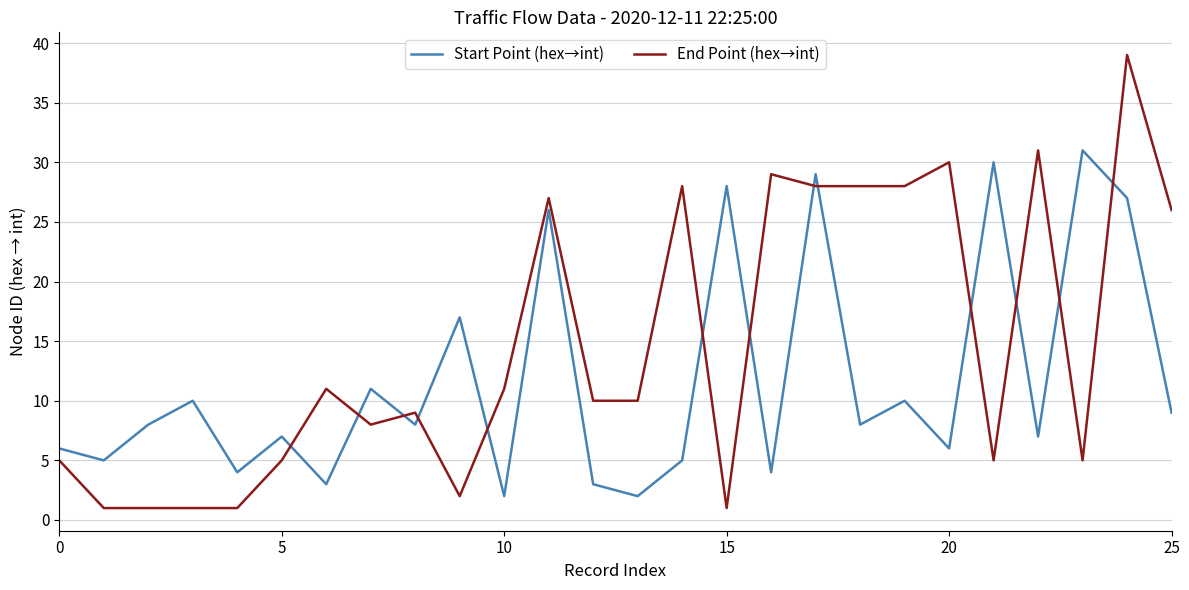

What is the difference between the maximum and minimum values in the Start Point (hex→int) series?

29